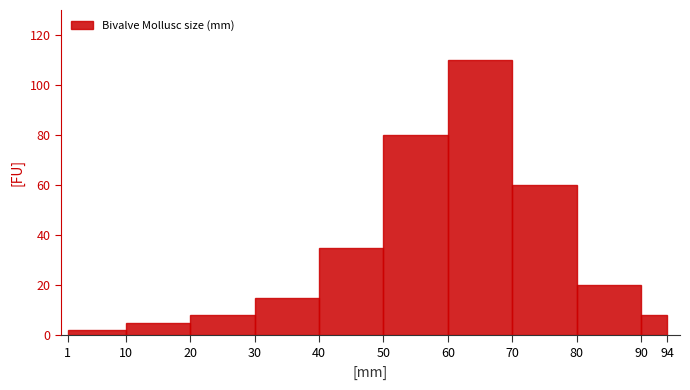

Reading left to right, transcribe this chart: for each bar, give the range it covers on the x-axis and its height. The values are not printed on the chart, so give them approximately, as read against the axis.

1 to 10: 2
10 to 20: 6
20 to 30: 8
30 to 40: 16
40 to 50: 36
50 to 60: 80
60 to 70: 110
70 to 80: 60
80 to 90: 20
90 to 94: 8